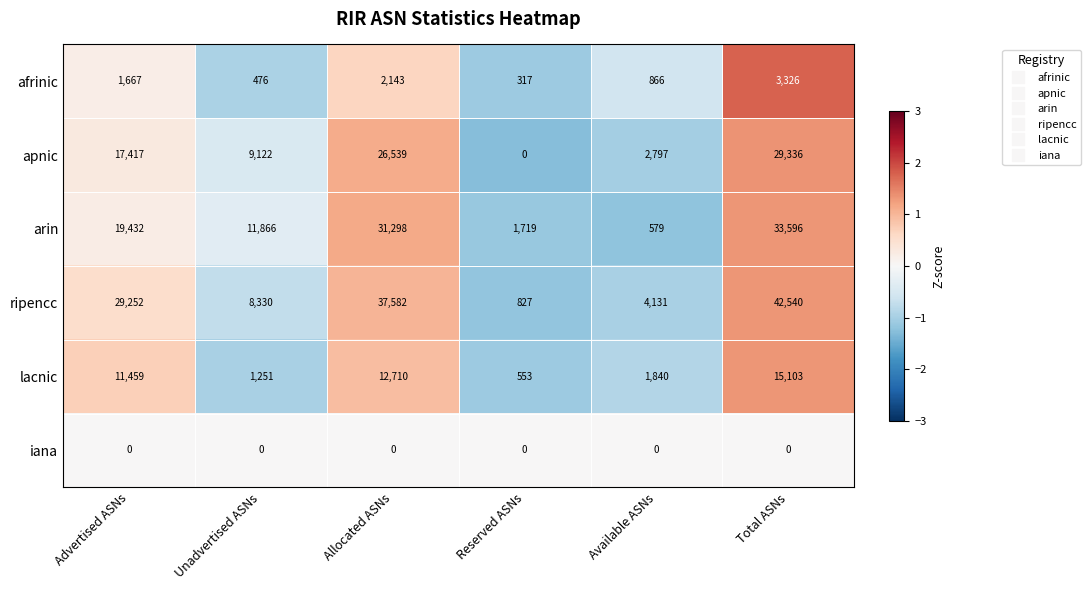

The value of apnic at Advertised ASNs is 4878. True or false?

False